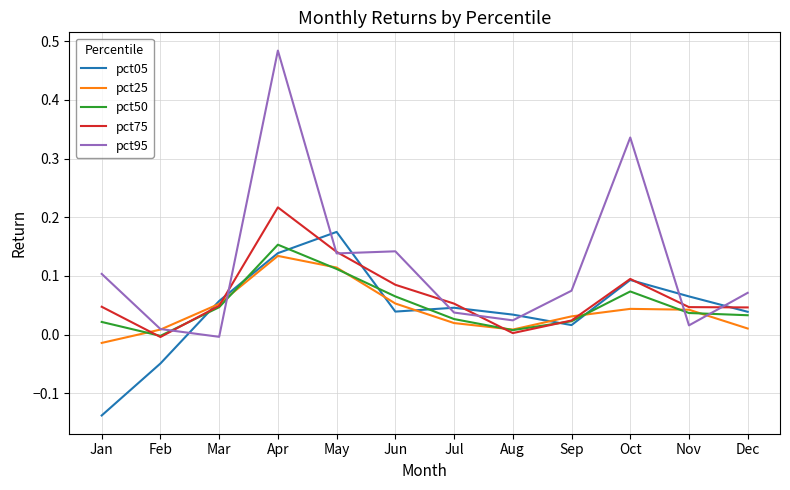

Is this an area chart (filled region under the line)?

No